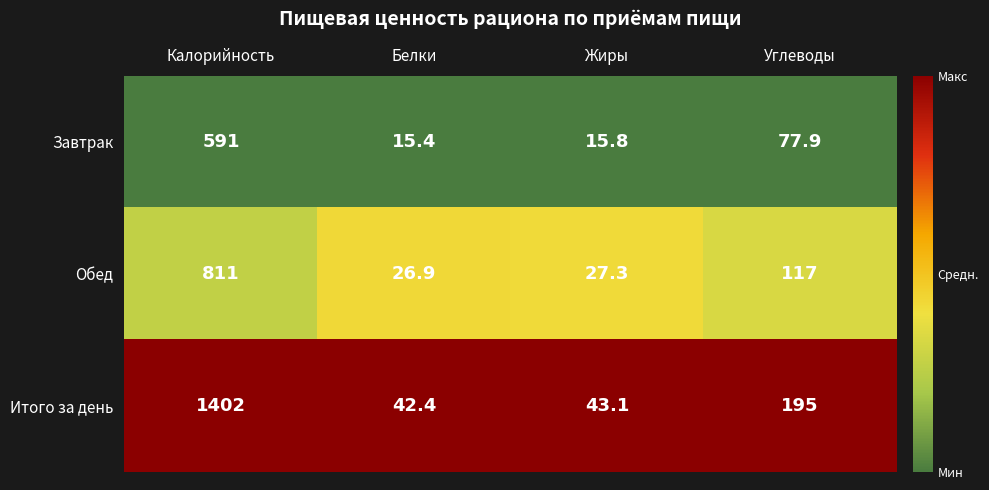

Reading left to right, list all the values displayed in this chart.

Завтрак: Калорийность=591.0	Белки=15.4	Жиры=15.8	Углеводы=77.9
Обед: Калорийность=811.0	Белки=26.9	Жиры=27.3	Углеводы=117.0
Итого за день: Калорийность=1402.0	Белки=42.4	Жиры=43.1	Углеводы=195.0